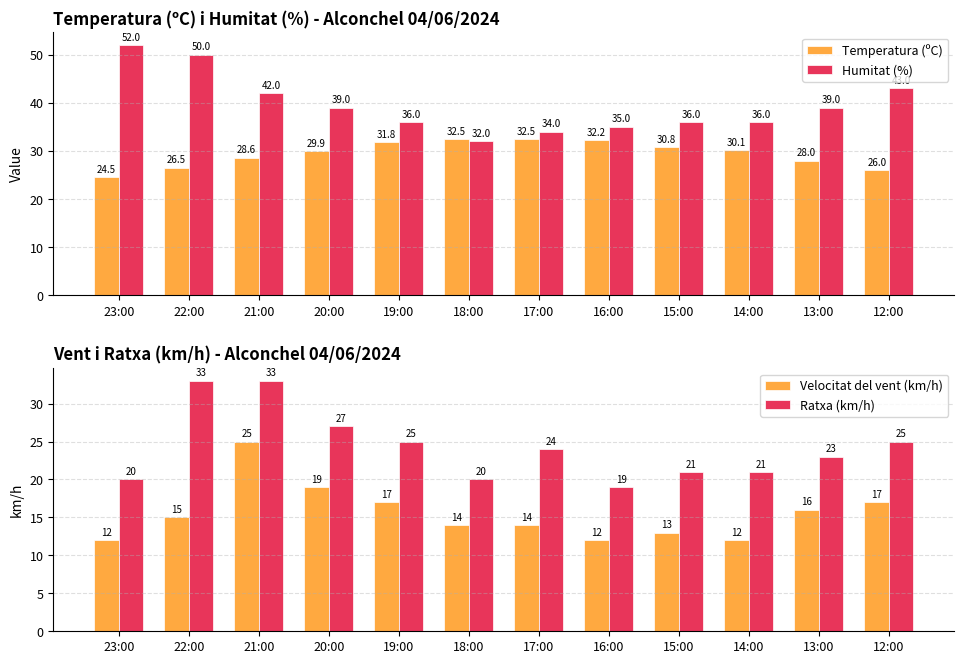

What is the minimum value for Velocitat del vent (km/h)?

12